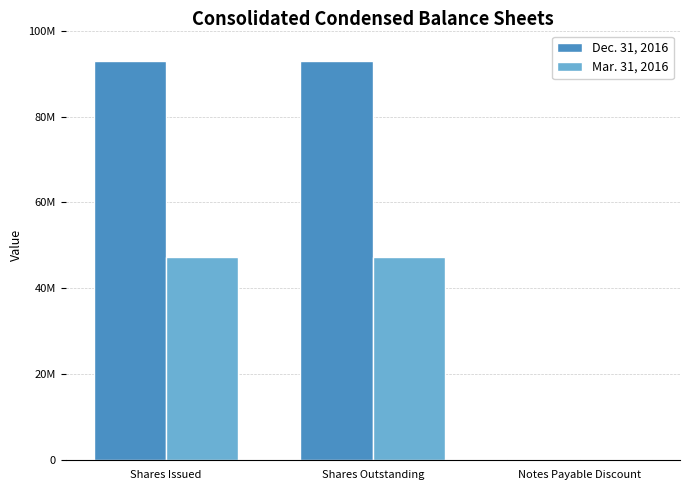

At Shares Issued, list the series in order from smallest to largest.

Mar. 31, 2016, Dec. 31, 2016